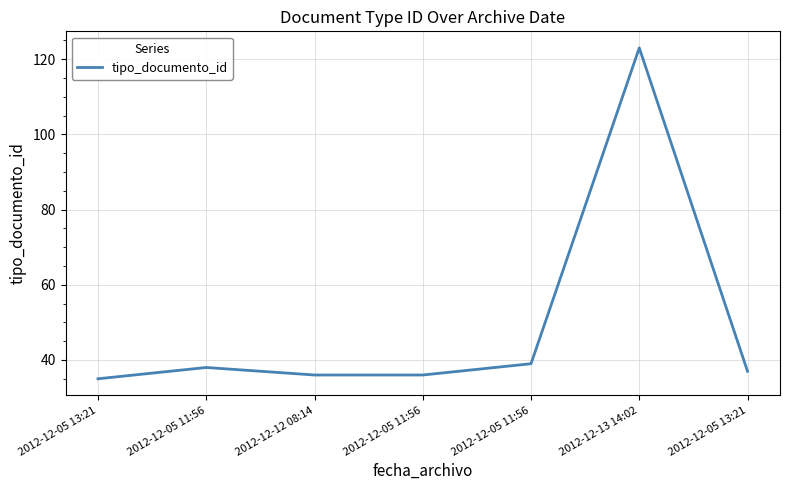

Reading left to right, what are all the values shown in this chart?

35	38	36	36	39	123	37